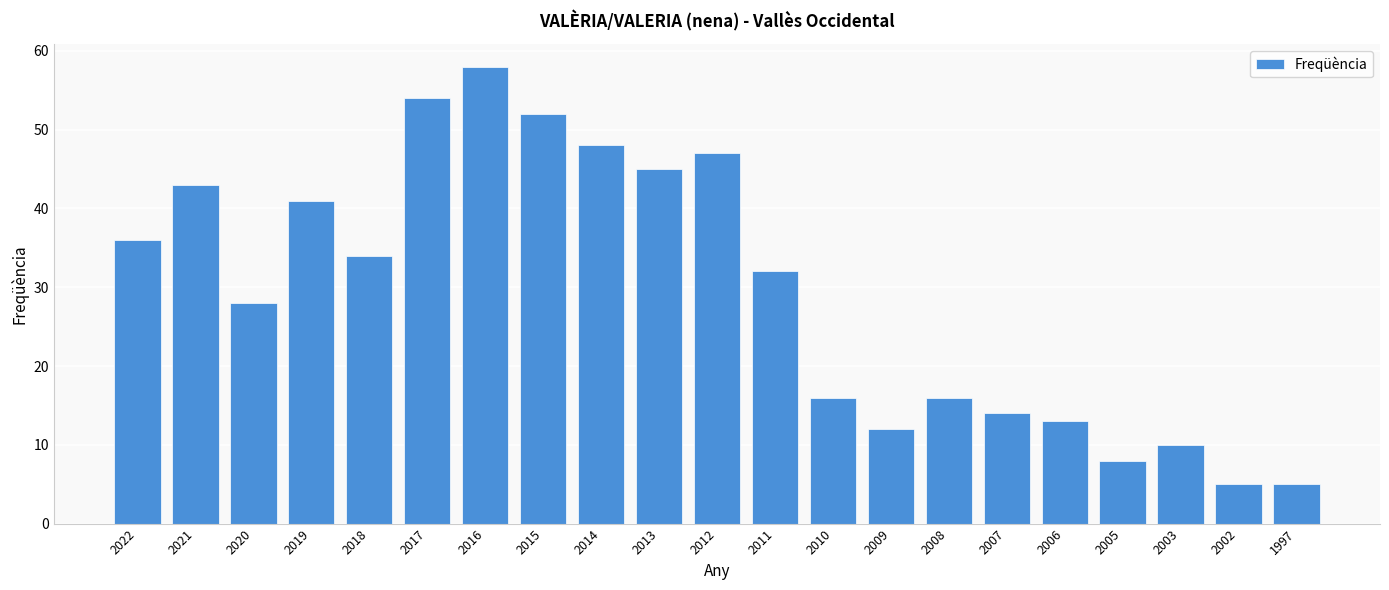

What value does the data have at 2002?

5